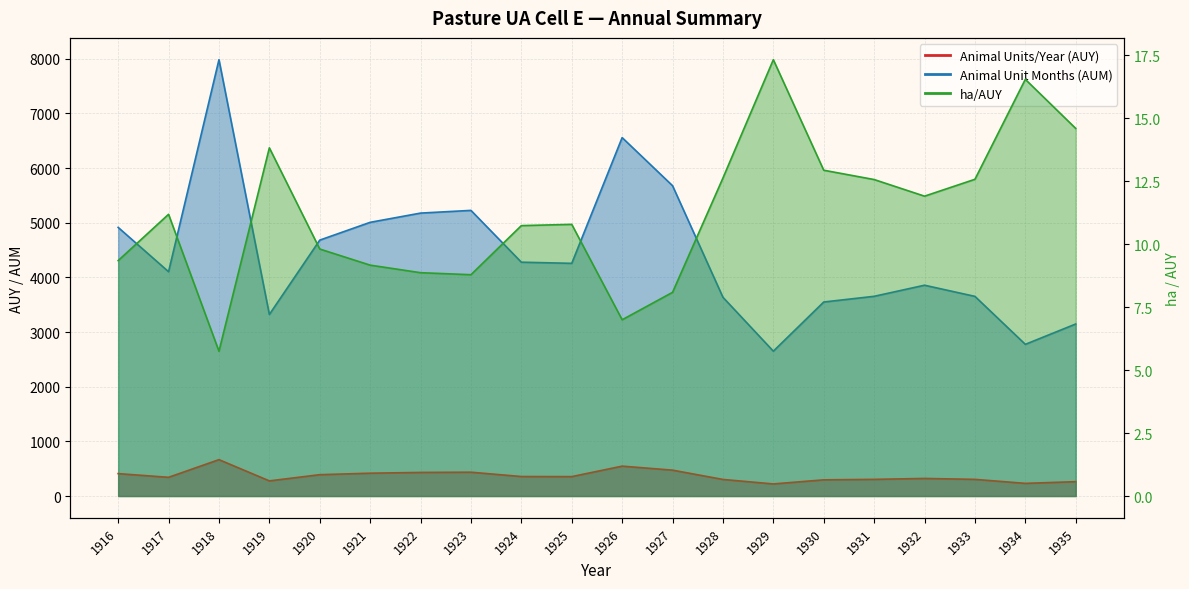

Rank the series by their maximum value, from lowest to highest.

ha/AUY, Animal Units/Year (AUY), Animal Unit Months (AUM)